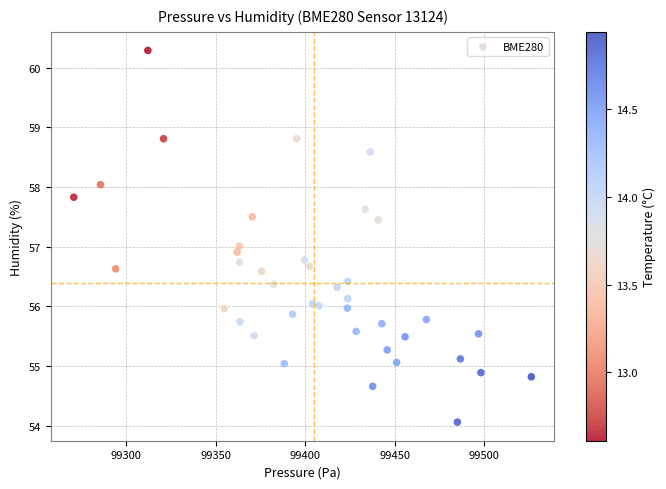

What is the range of X values (max minus min)?

255.7